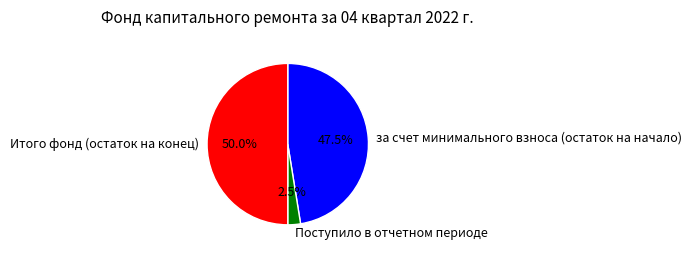

How many segments does this pie chart have?

3